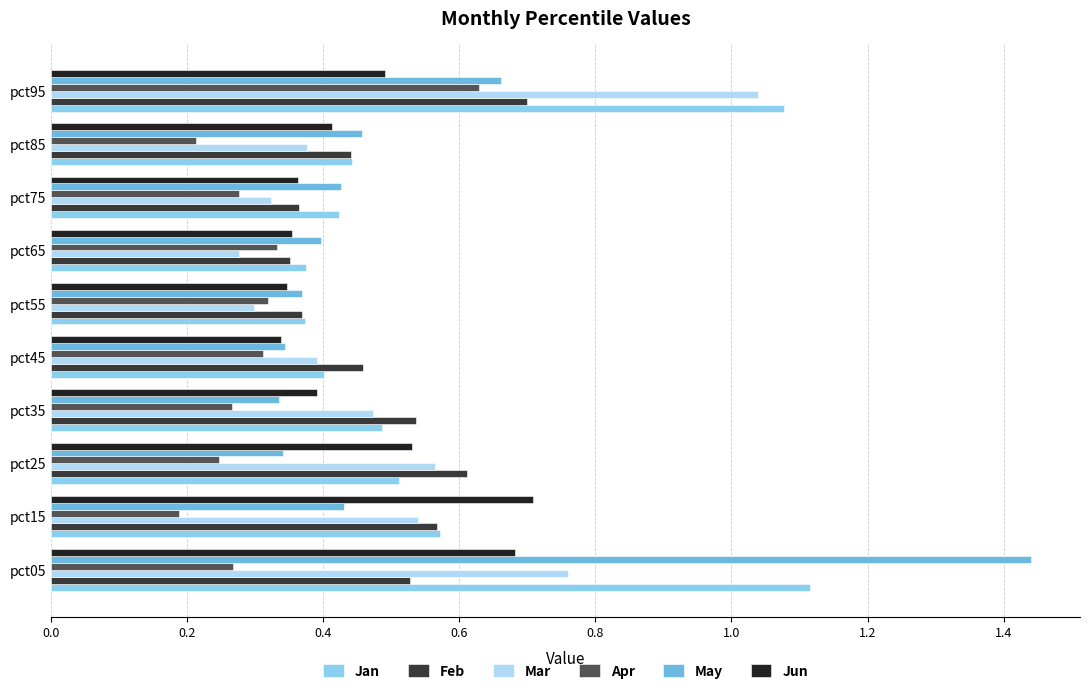

How many distinct data groups are displayed?

6